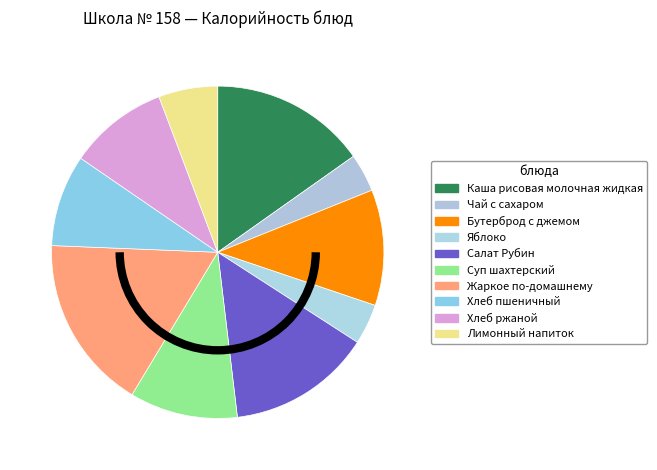

The Жаркое по-домашнему slice represents 24% of the pie. True or false?

False